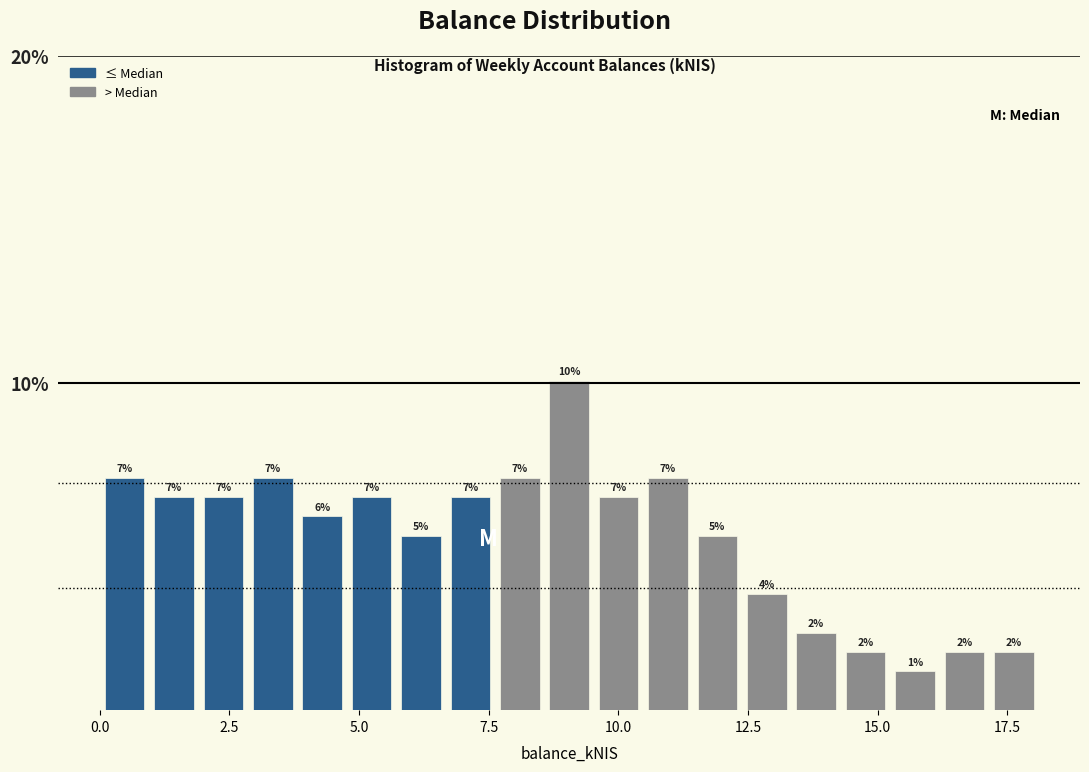

Read against the x-axis, roughly where is the centre of the tallest bar?

9.0